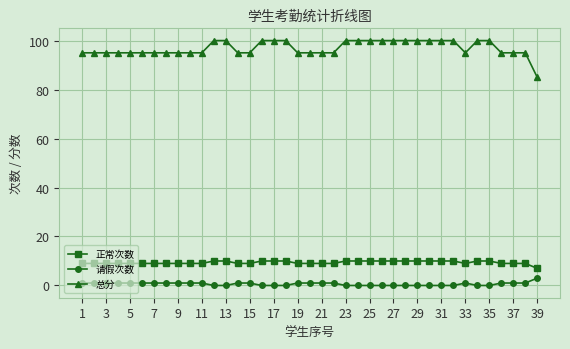

What is the difference between the maximum and minimum values in the 总分 series?

15